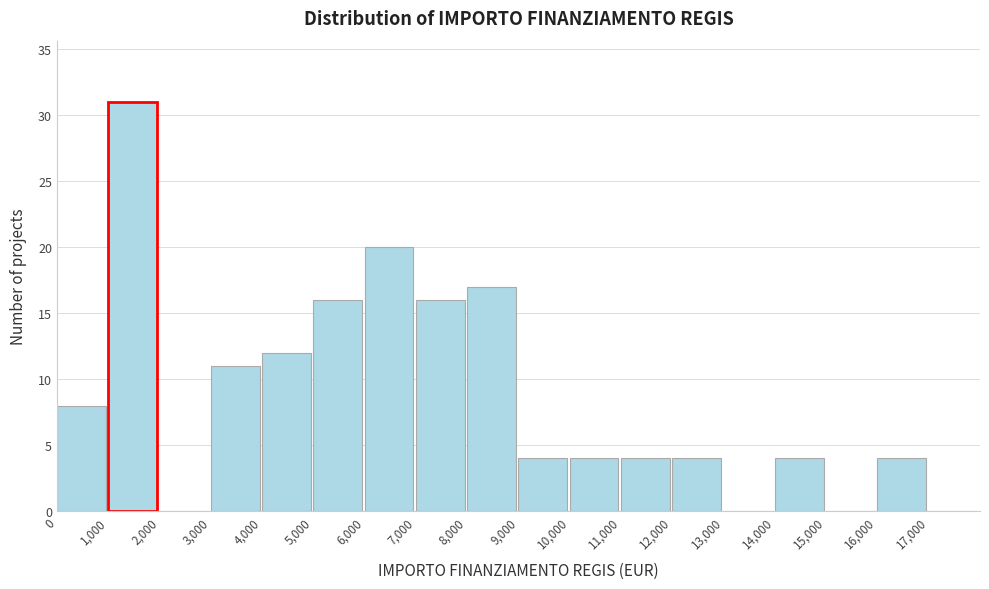

How tall is the bar that spans 11000 to 12000 on the x-axis? The values are not printed on the chart, so give them approximately, as read against the axis.

4